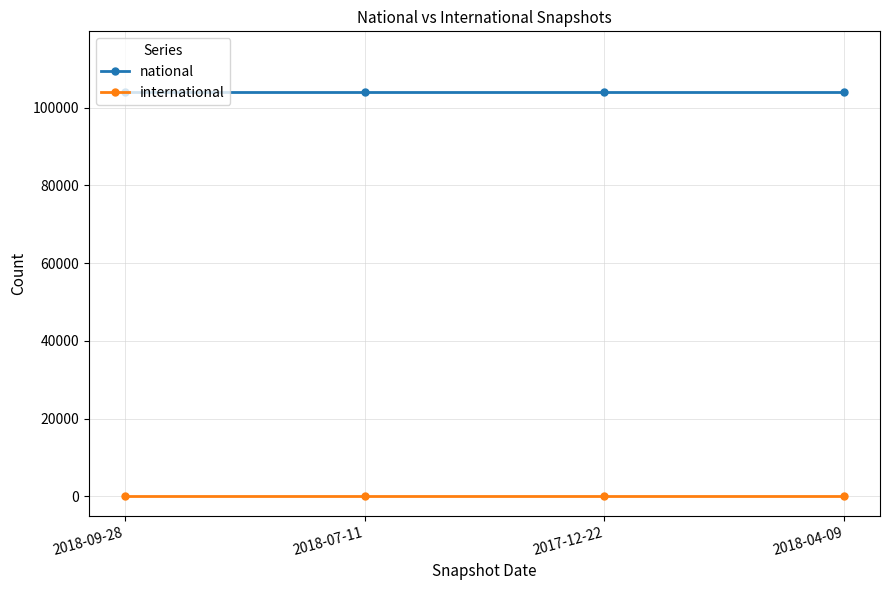

Is the value of national at 2018-09-28 greater than the value of international at 2017-12-22?

Yes